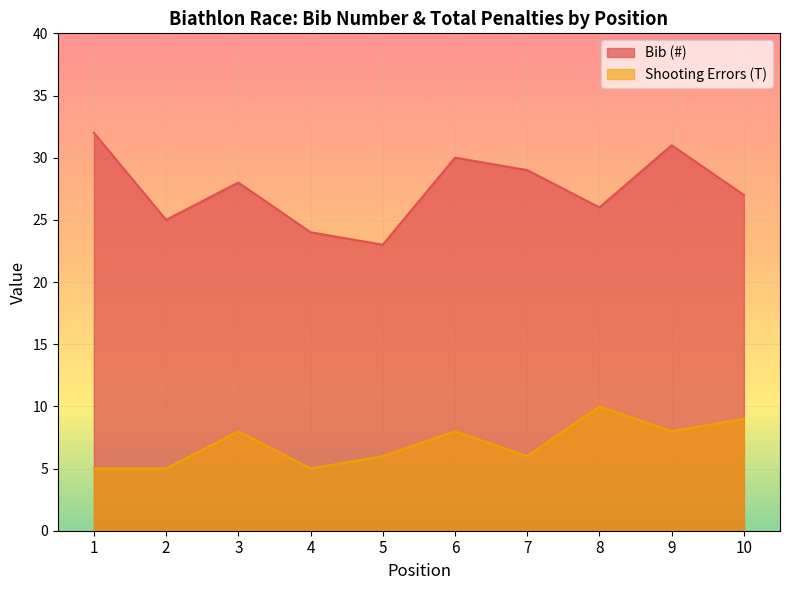

Does the chart display data point markers on the line(s)?

No